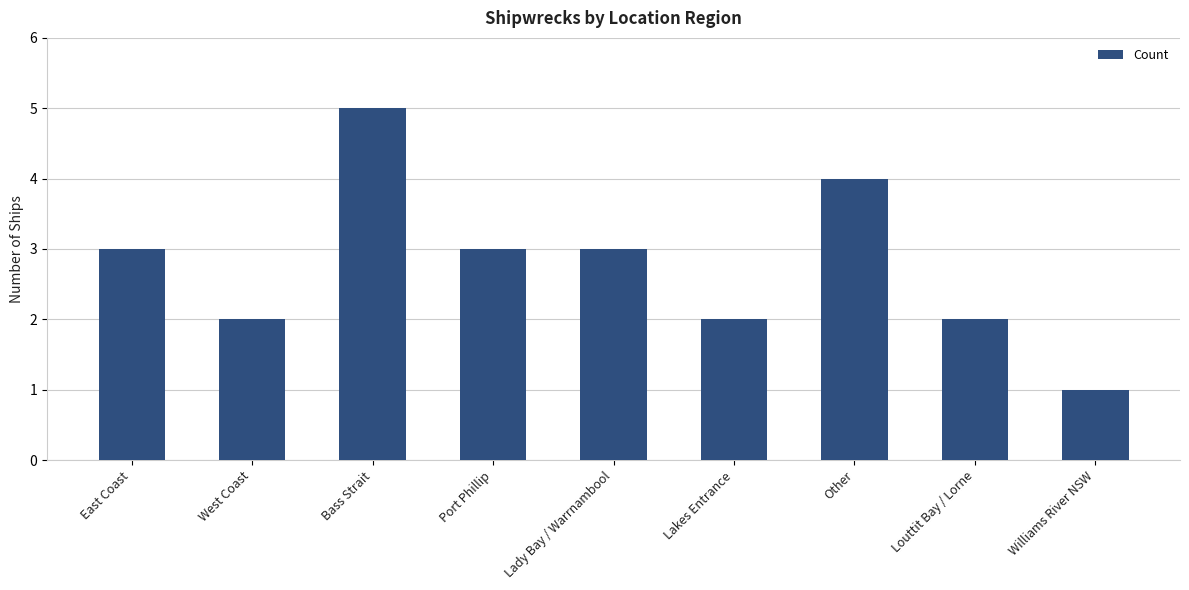

What position from the left is Louttit Bay / Lorne?

8